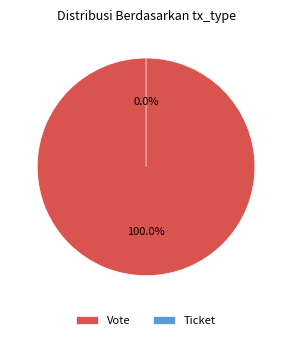

What portion of the pie excludes Ticket?

100.0%